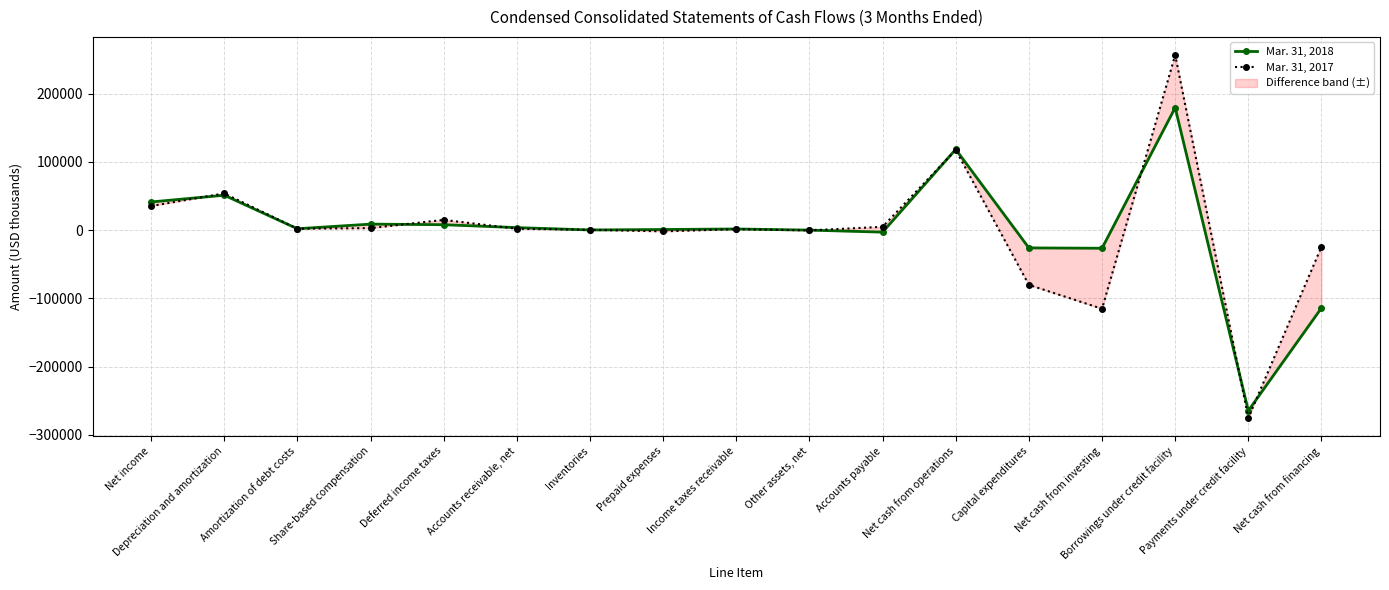

What is the maximum value for Mar. 31, 2018?

179600